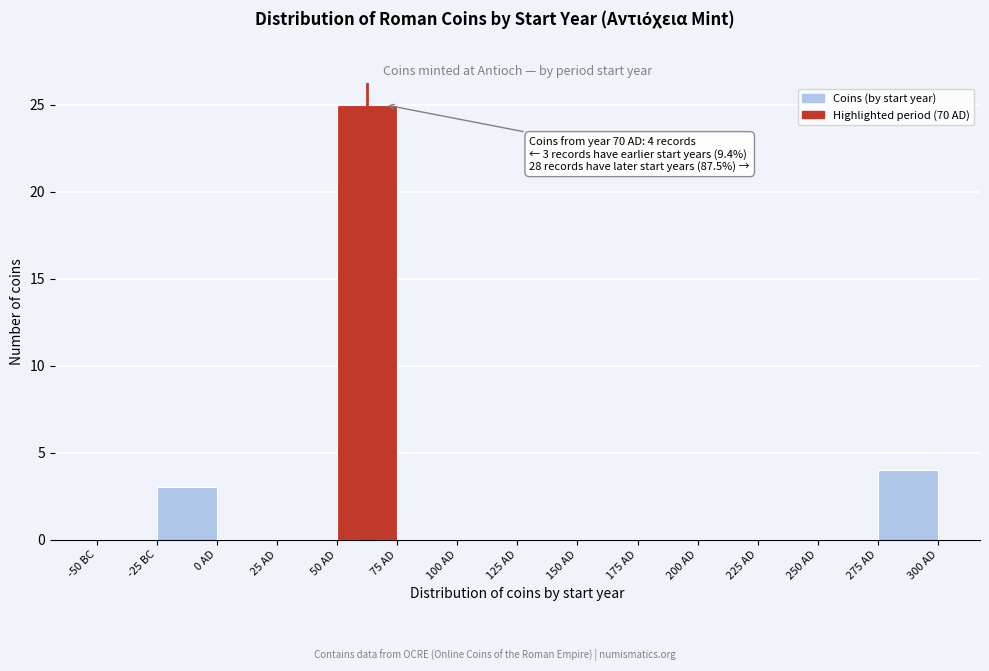

Reading left to right, list all the values displayed in this chart.

-50 BC=0	-25 BC=3	0 AD=0	25 AD=0	50 AD=25	75 AD=0	100 AD=0	125 AD=0	150 AD=0	175 AD=0	200 AD=0	225 AD=0	250 AD=0	275 AD=4